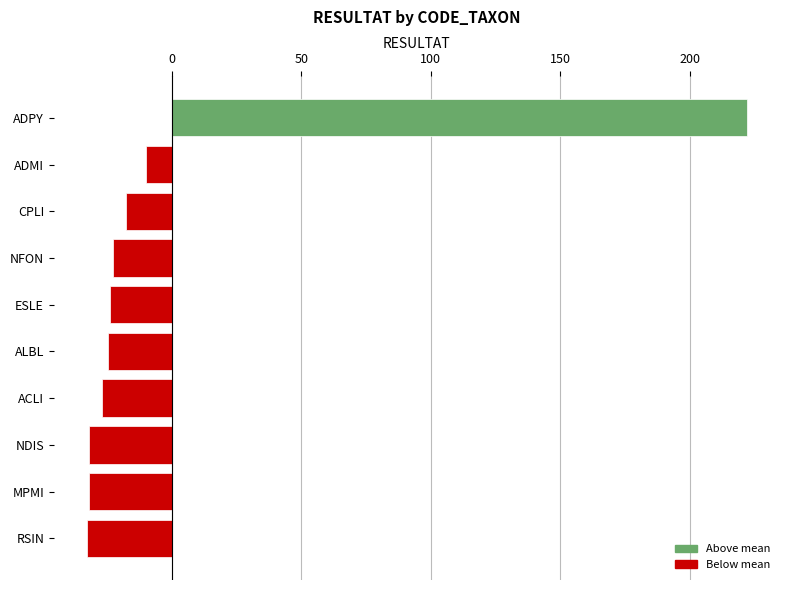

The value at NDIS is -49.4. True or false?

False